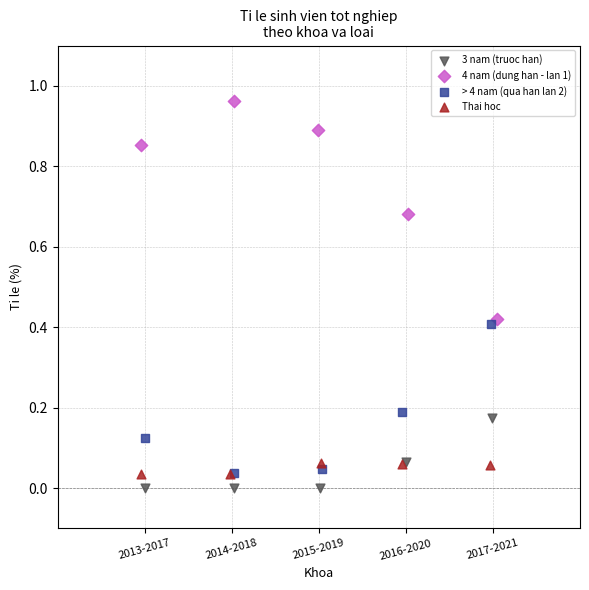

What are all the series names shown in the legend?

3 nam (truoc han), 4 nam (dung han - lan 1), > 4 nam (qua han lan 2), Thai hoc